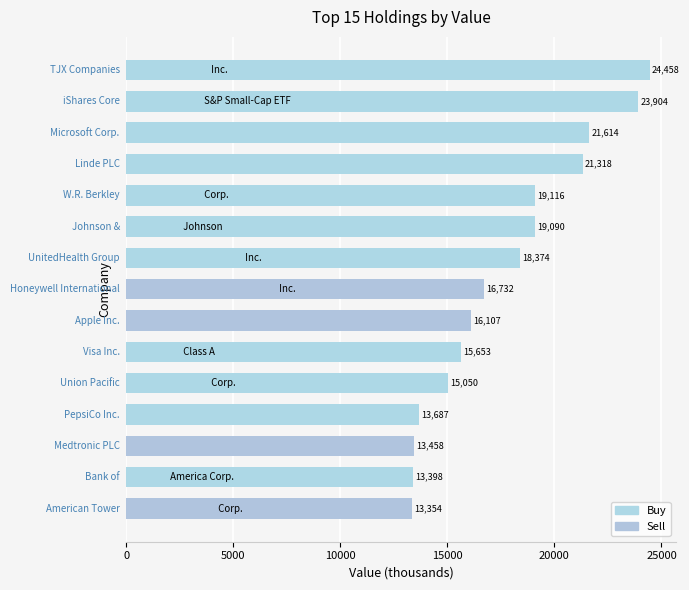

What is the greatest value displayed?

24458